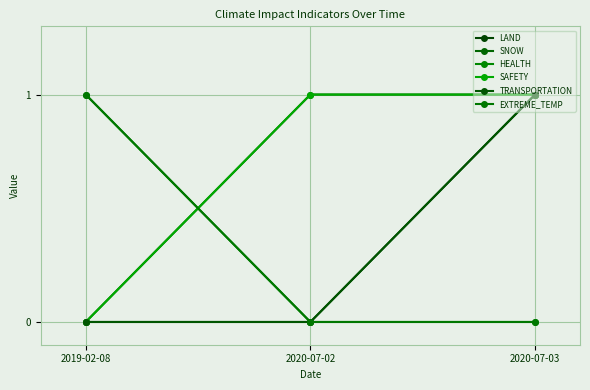

Does the chart have visible grid lines?

Yes